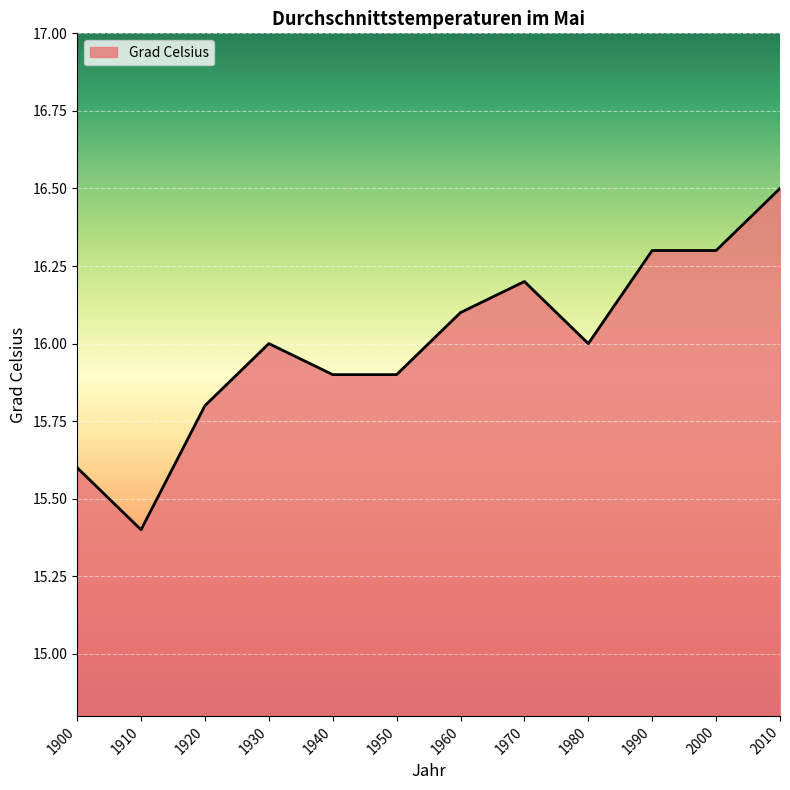

Which category has the highest value across all series?

2010